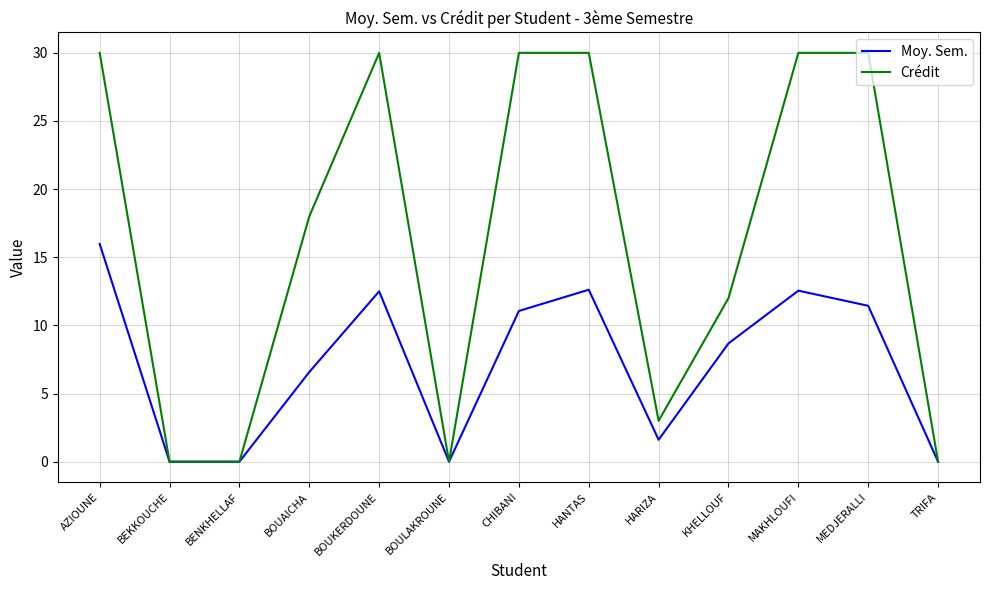

What is the difference between the highest and lowest values at KHELLOUF?

3.3